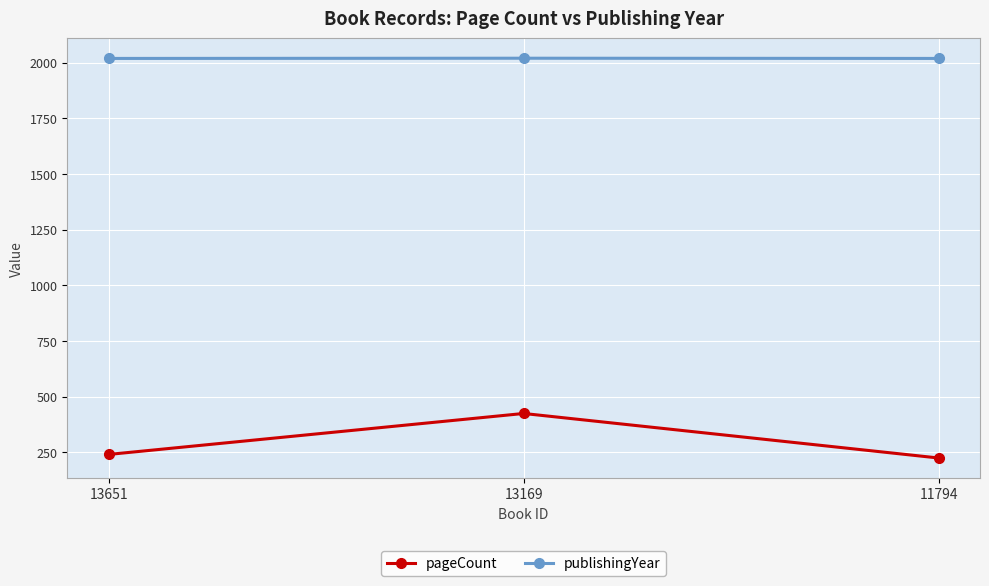

What are all the series names shown in the legend?

pageCount, publishingYear